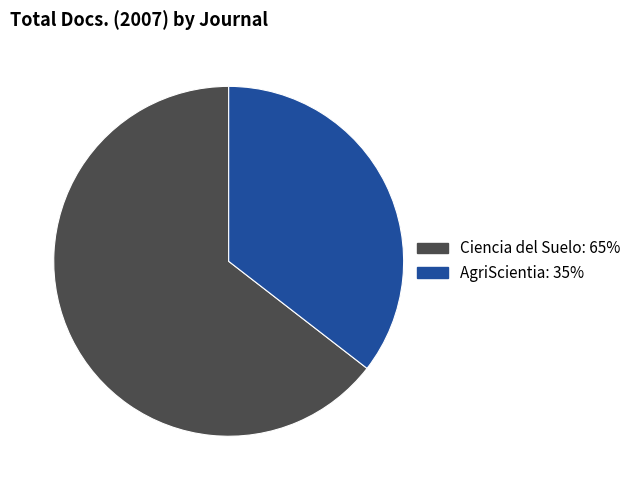

Count the number of slices in the pie.

2